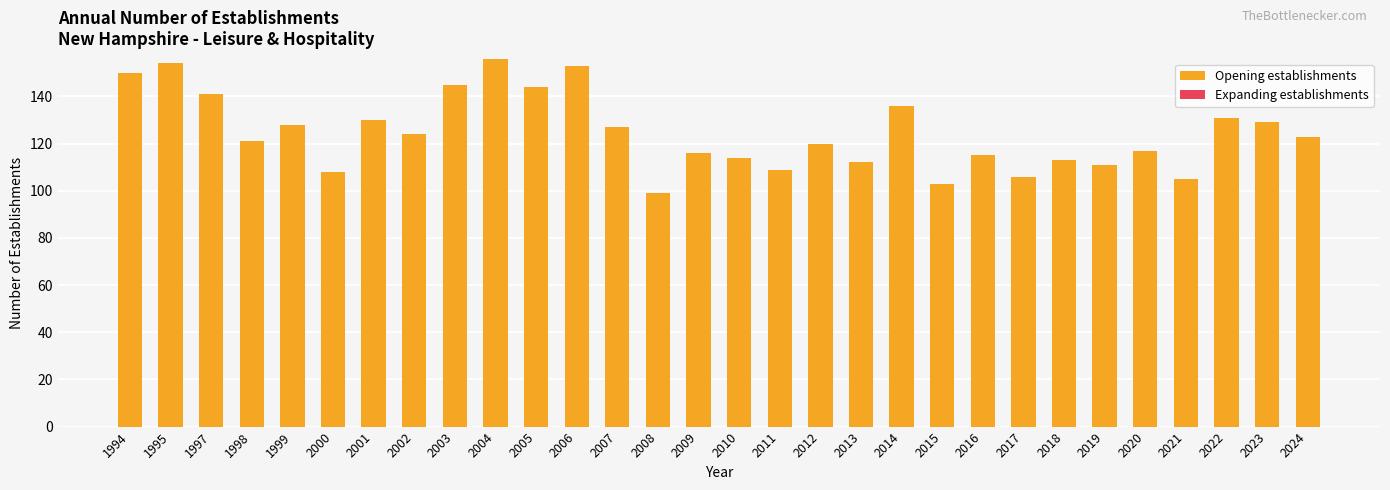

What is the smallest value displayed?

99